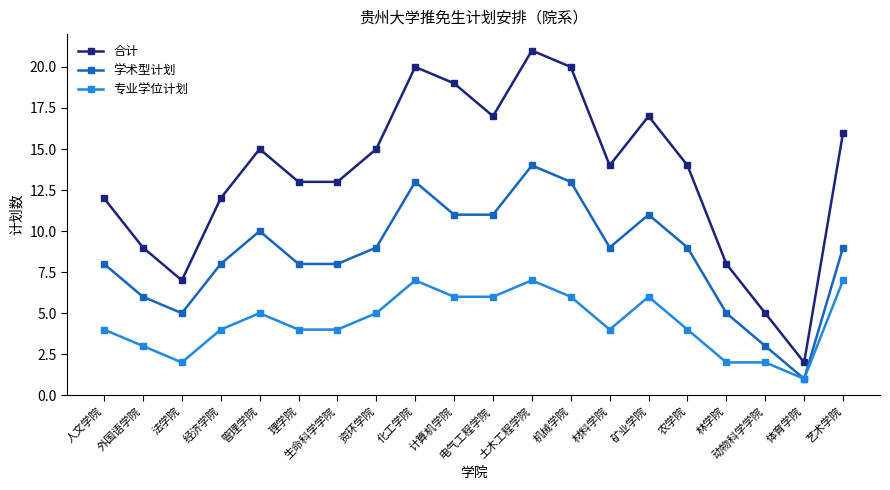

Count the number of categories in the chart.

20